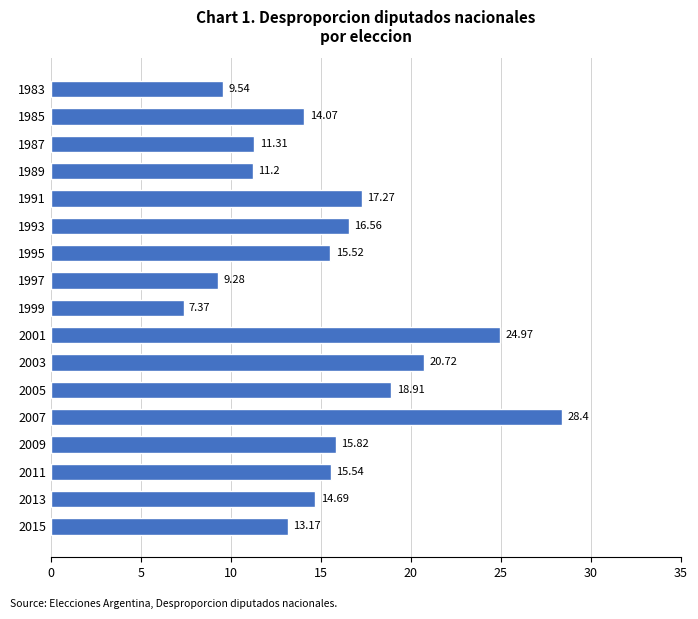

Rank the categories by value from highest to lowest.

2007, 2001, 2003, 2005, 1991, 1993, 2009, 2011, 1995, 2013, 1985, 2015, 1987, 1989, 1983, 1997, 1999